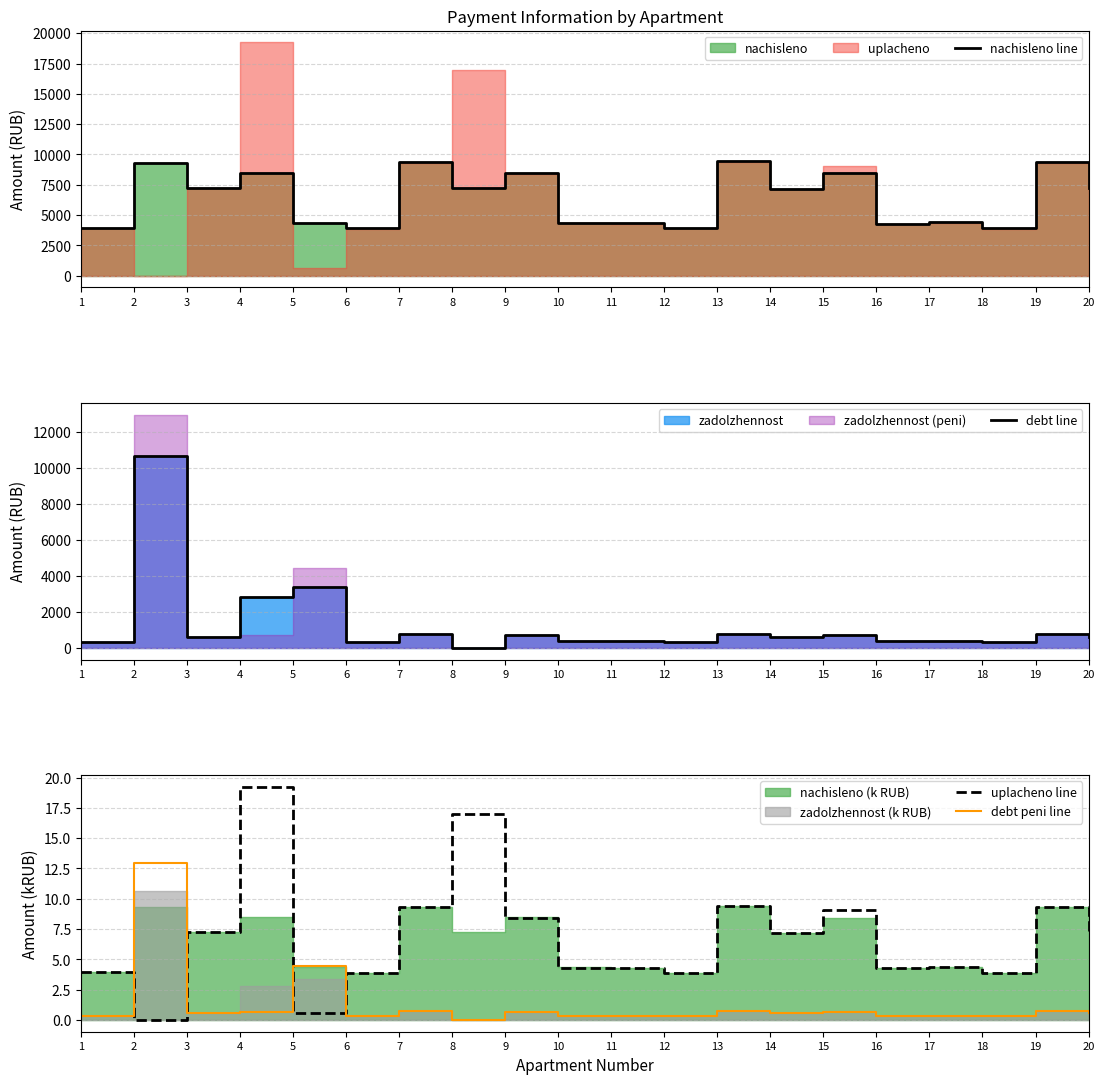

What is the spread (max minus min) of values at 13?

9428.5